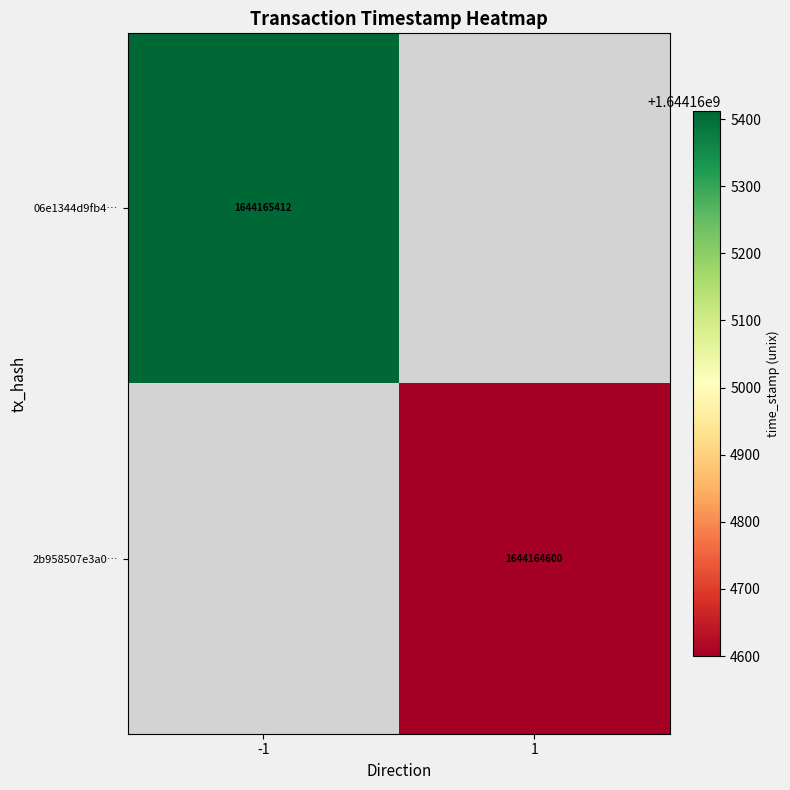

The 06e1344d9fb4… series shows 673199946 at -1. True or false?

False